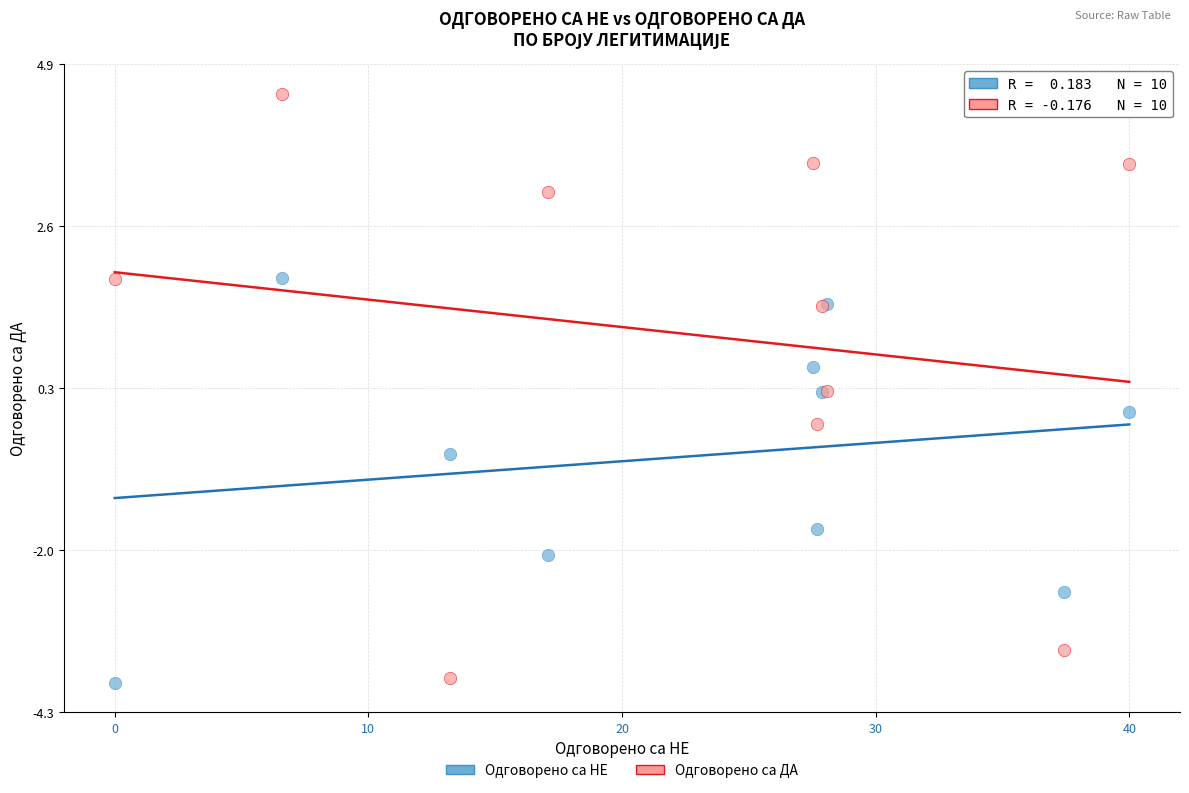

Which series has the widest spread of Y values?

Одговорено са ДА